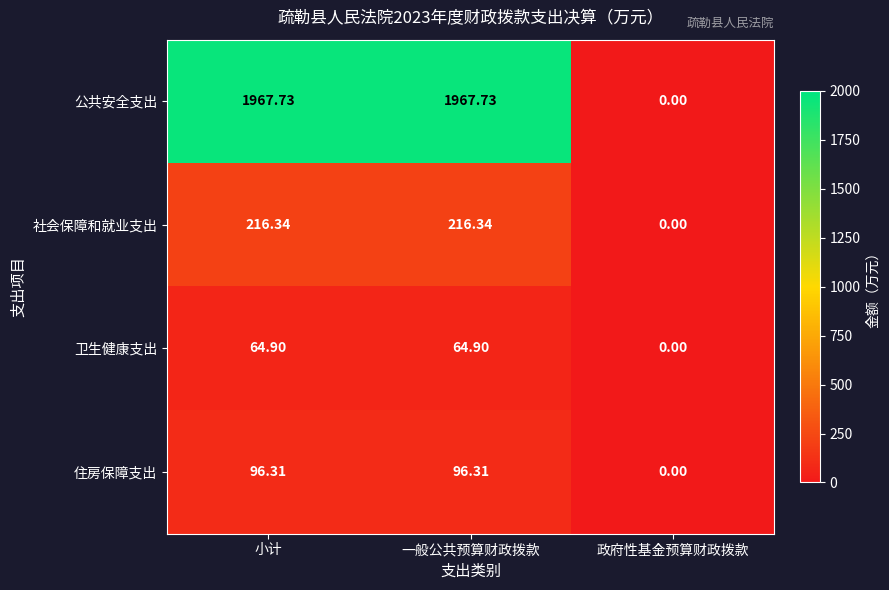

Which series has the largest range (max minus min)?

公共安全支出